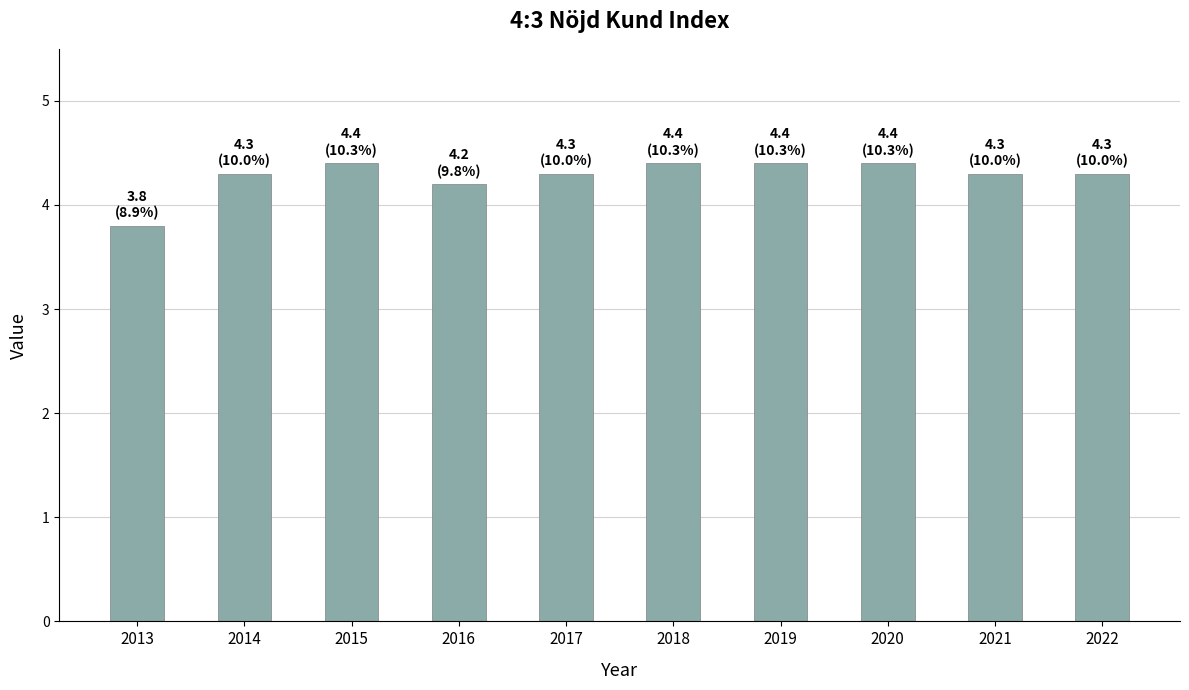

Reading left to right, transcribe all the data shown in this chart.

3.8	4.3	4.4	4.2	4.3	4.4	4.4	4.4	4.3	4.3